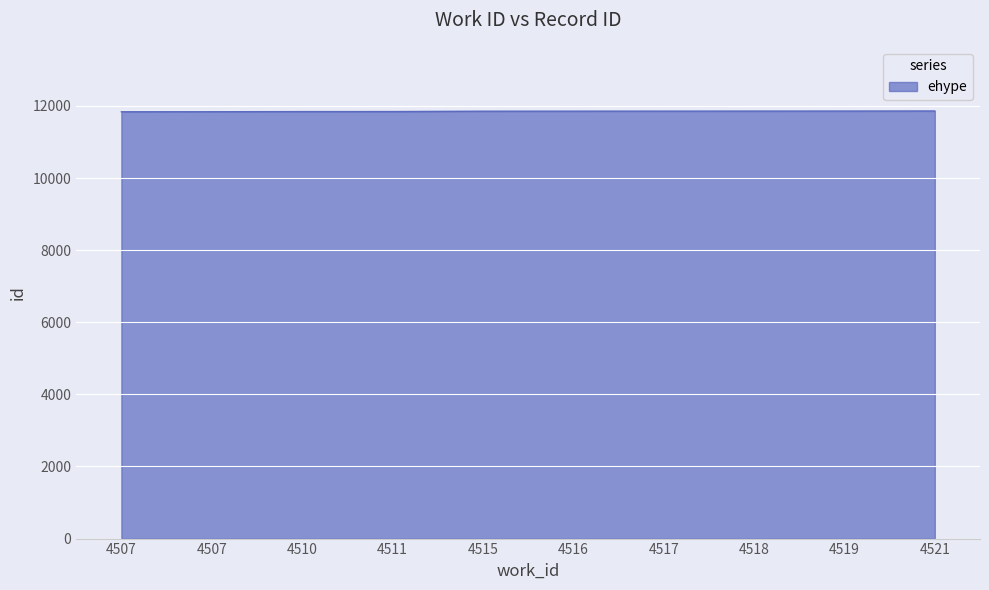

Does the chart display data point markers on the line(s)?

No